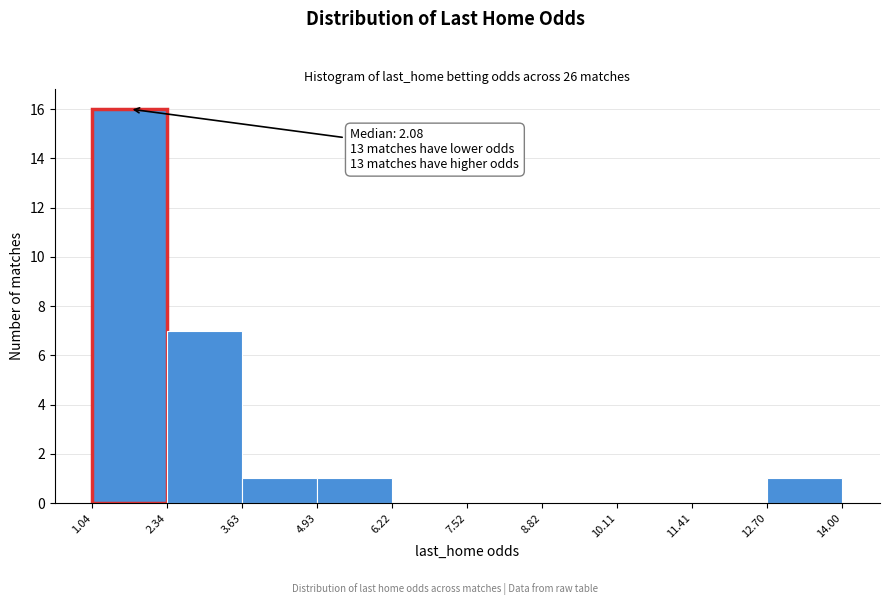

Over which range of the x-axis is the bar tallest?

1.04 to 2.34